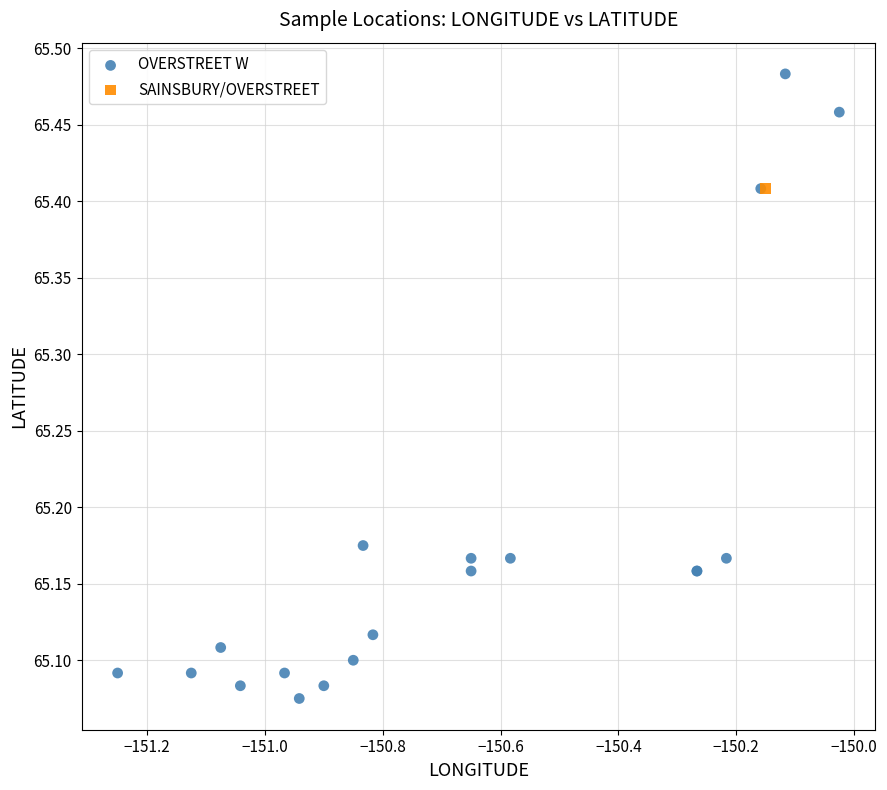

What are all the series names shown in the legend?

OVERSTREET W, SAINSBURY/OVERSTREET